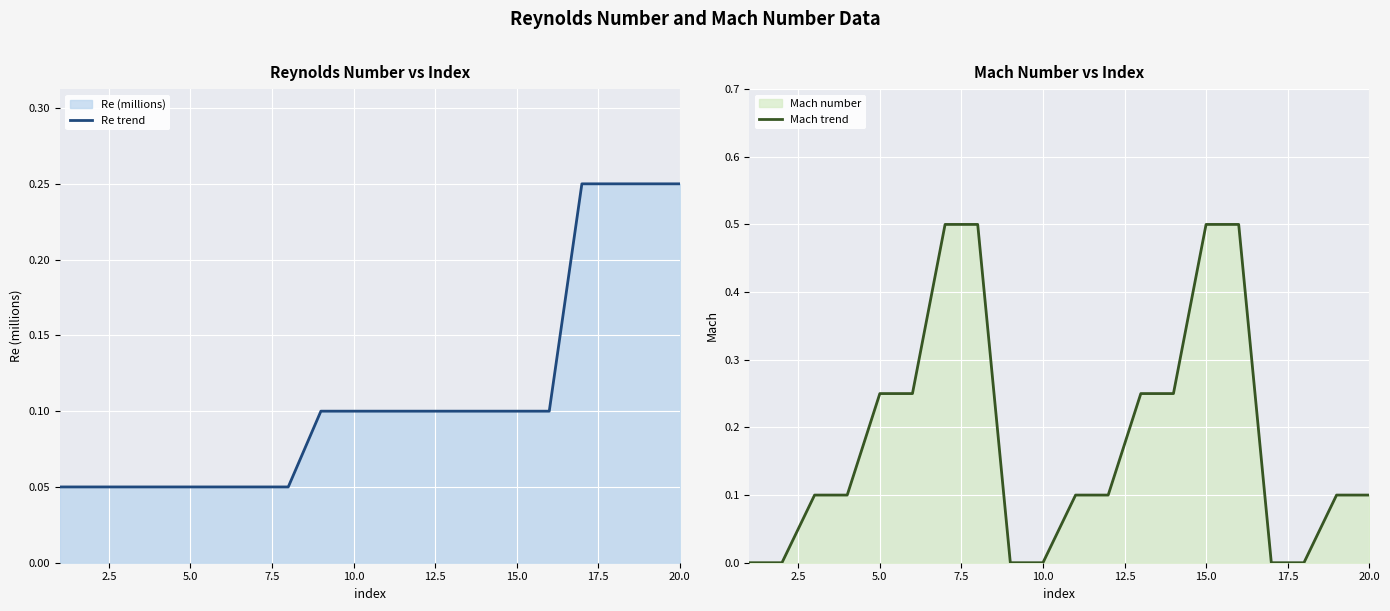

Does the chart display data point markers on the line(s)?

No